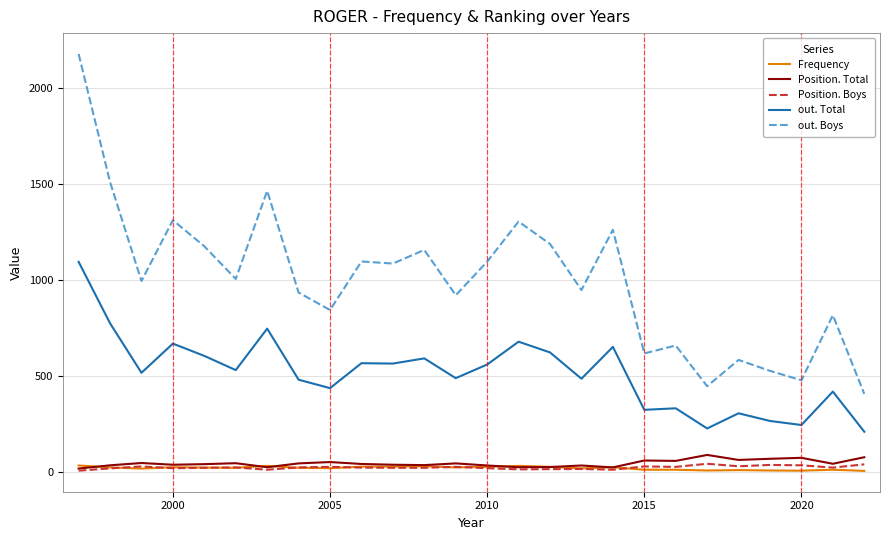

Which series has the largest range (max minus min)?

out. Boys